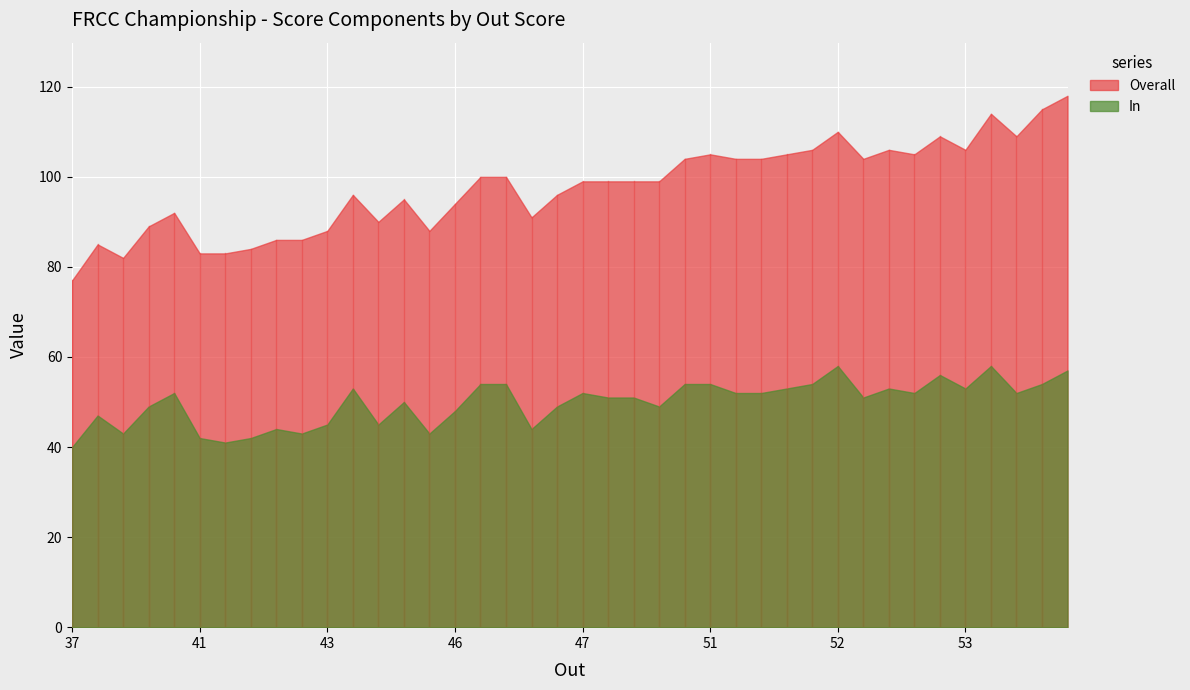

Rank the series by their average value, from highest to lowest.

Overall, In